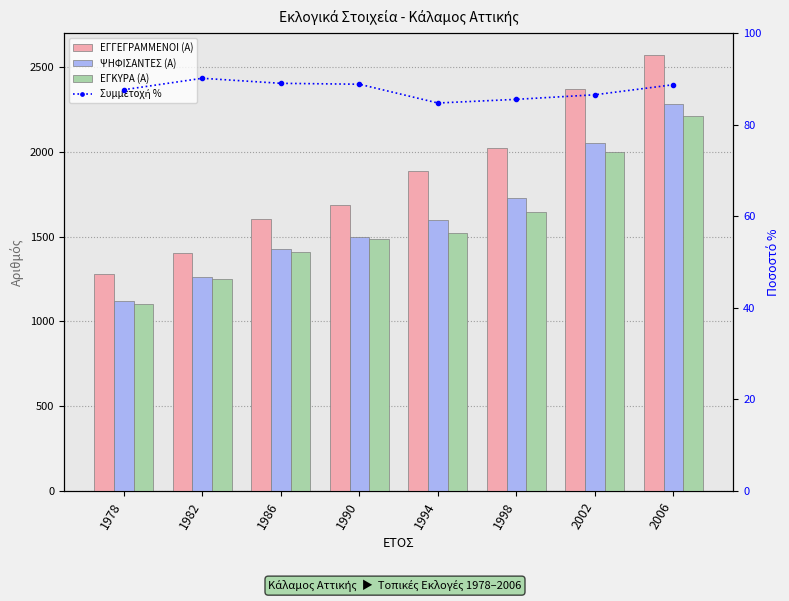

Reading left to right, what are all the values shown in this chart?

ΕΓΓΕΓΡΑΜΜΕΝΟΙ (Α): 1978=1279.0	1982=1402.0	1986=1601.0	1990=1689.0	1994=1889.0	1998=2022.0	2002=2373.0	2006=2573.0
ΨΗΦΙΣΑΝΤΕΣ (Α): 1978=1121.0	1982=1263.0	1986=1425.0	1990=1500.0	1994=1600.0	1998=1728.0	2002=2052.0	2006=2283.0
ΕΓΚΥΡΑ (Α): 1978=1102.0	1982=1248.0	1986=1407.0	1990=1486.0	1994=1523.0	1998=1643.0	2002=2001.0	2006=2211.0
Συμμετοχή %: 1978=87.6	1982=90.1	1986=89.0	1990=88.8	1994=84.7	1998=85.5	2002=86.5	2006=88.7